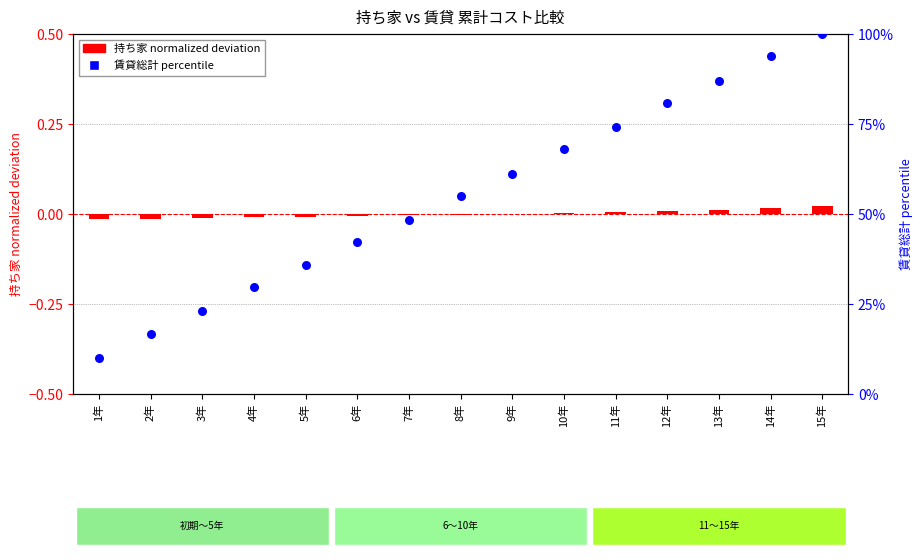

Which series has the largest Y range (max minus min)?

賃貸総計 percentile